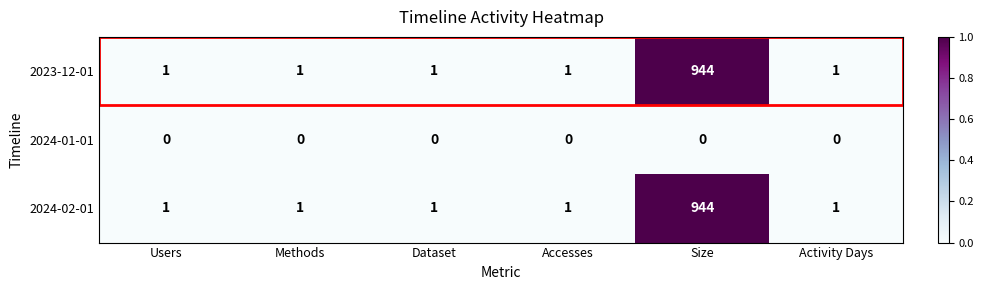

Is the value of 2024-01-01 at Methods greater than the value of 2023-12-01 at Users?

No